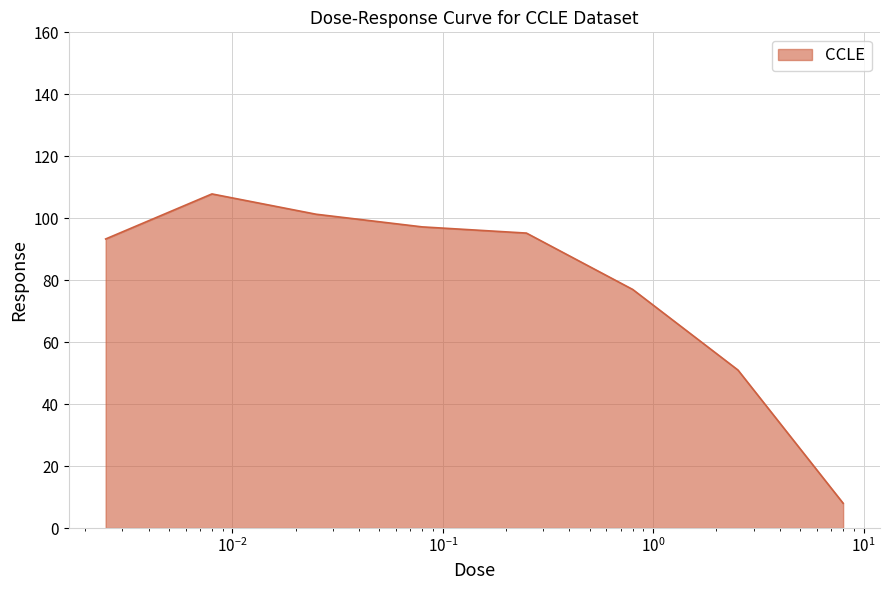

How many categories are shown in the chart?

8